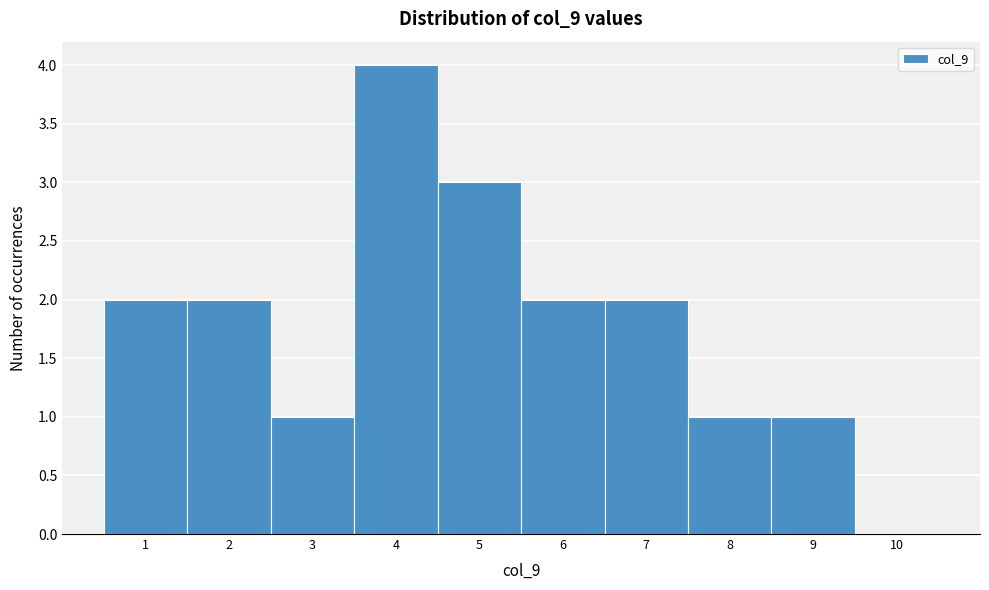

Reading right to left, what are all the values shown in this chart?

10=0	9=1	8=1	7=2	6=2	5=3	4=4	3=1	2=2	1=2